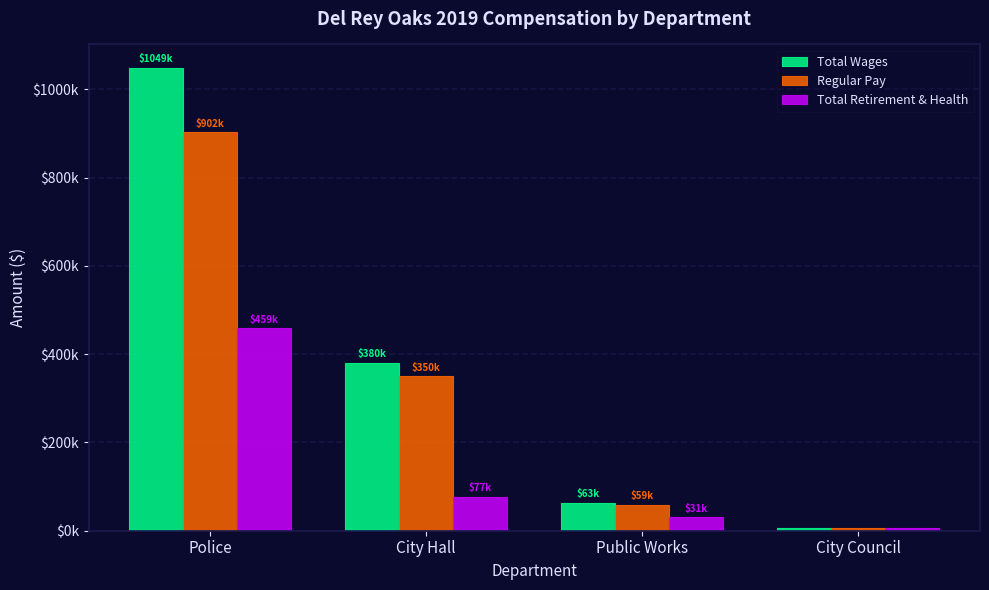

Rank the categories by Total Wages value from lowest to highest.

City Council, Public Works, City Hall, Police